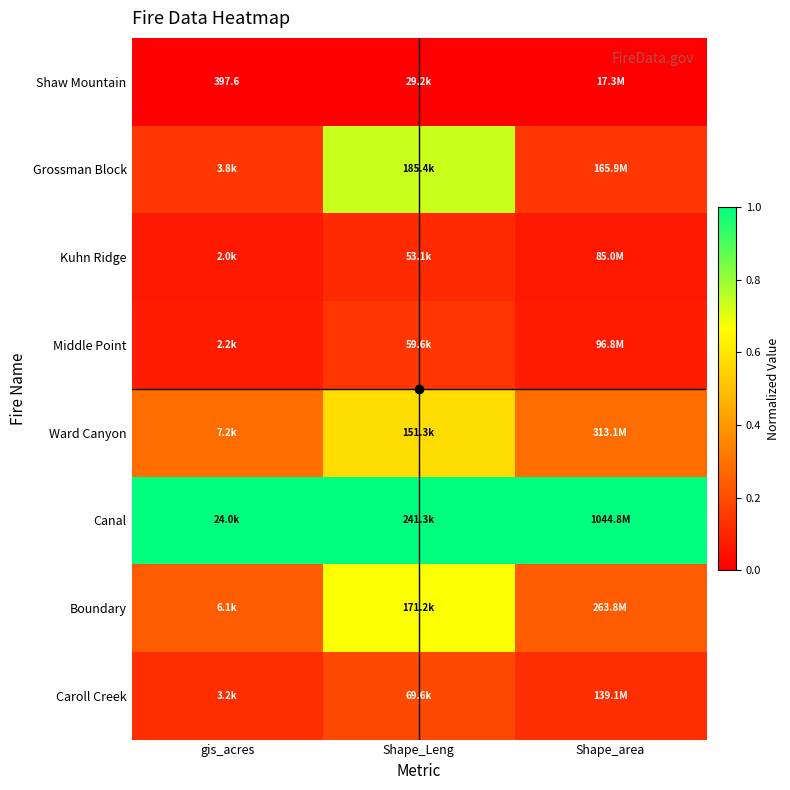

Is the value of Middle Point at Shape_Leng greater than the value of Caroll Creek at gis_acres?

Yes